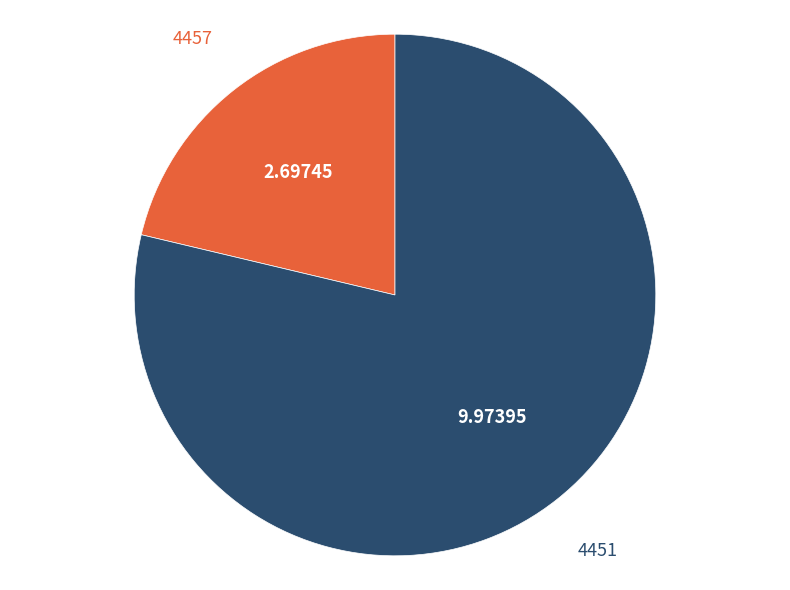

Rank the categories by value from highest to lowest.

4451, 4457